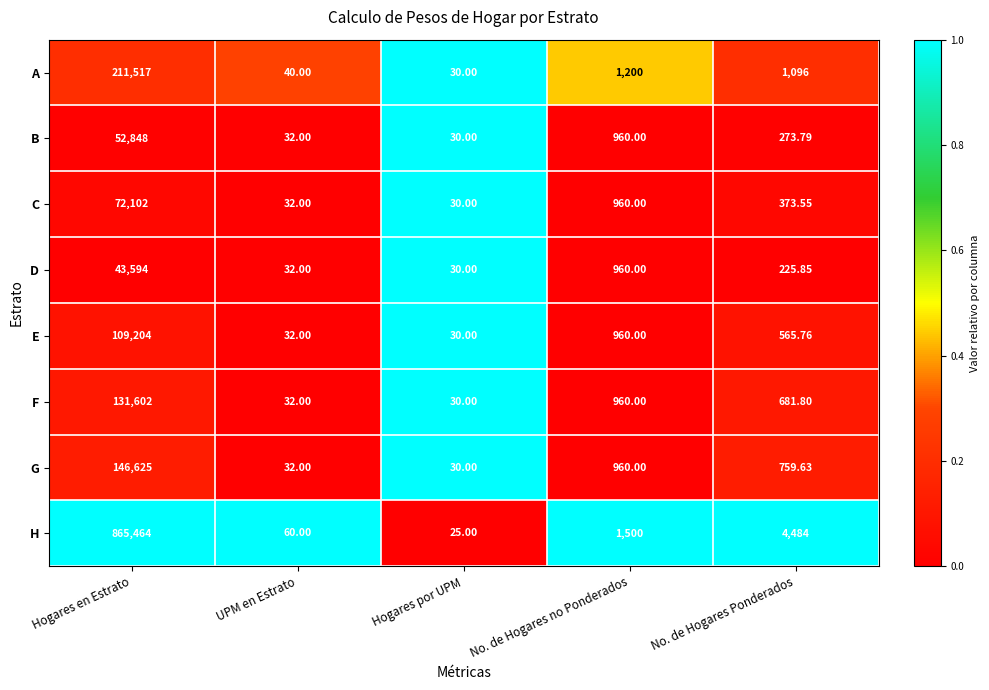

Is the value of F at Hogares en Estrato greater than the value of D at Hogares en Estrato?

Yes